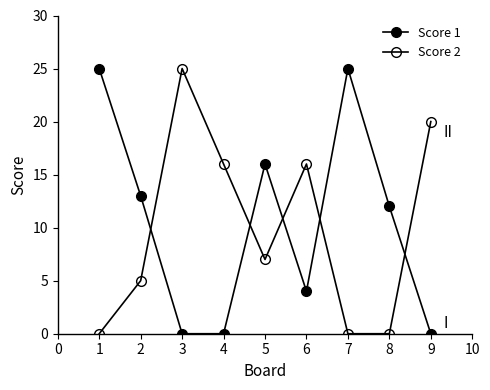

True or false: Score 2 and Score 1 cross at least once.

True